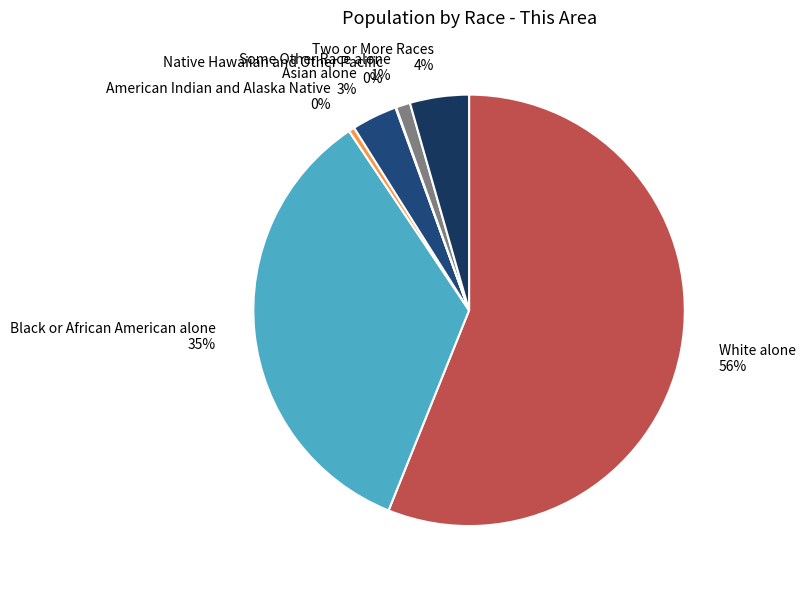

What is the largest slice in the pie chart?

White alone